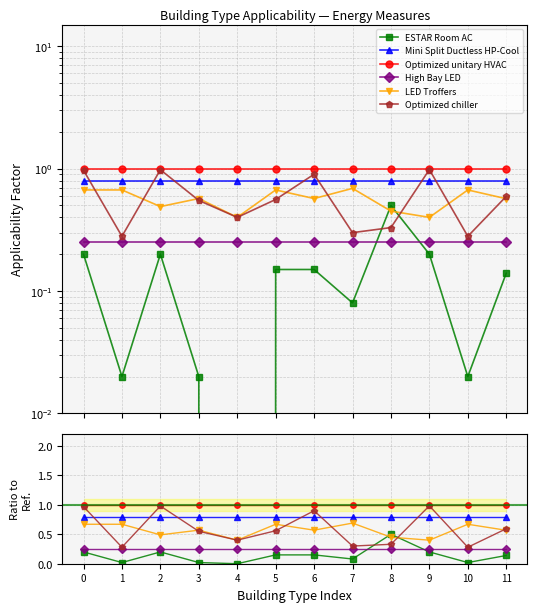

Reading left to right, extract all data points from this chart.

ESTAR Room AC: 0.2	0.0	0.2	0.0	0.0	0.1	0.1	0.1	0.5	0.2	0.0	0.1
Mini Split Ductless HP-Cool: 0.8	0.8	0.8	0.8	0.8	0.8	0.8	0.8	0.8	0.8	0.8	0.8
Optimized unitary HVAC: 1.0	1.0	1.0	1.0	1.0	1.0	1.0	1.0	1.0	1.0	1.0	1.0
High Bay LED: 0.2	0.2	0.2	0.2	0.2	0.2	0.2	0.2	0.2	0.2	0.2	0.2
LED Troffers: 0.7	0.7	0.5	0.6	0.4	0.7	0.6	0.7	0.5	0.4	0.7	0.6
Optimized chiller: 1.0	0.3	1.0	0.6	0.4	0.6	0.9	0.3	0.3	1.0	0.3	0.6